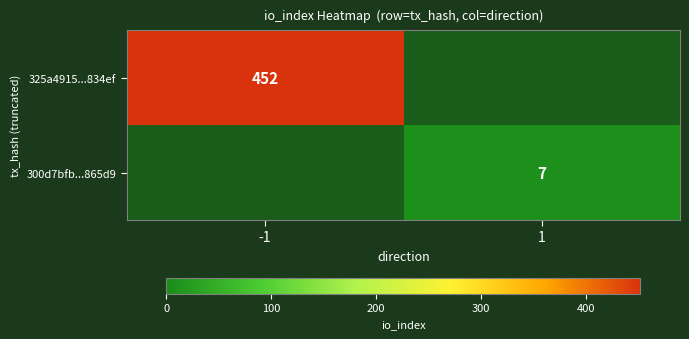

True or false: 325a4915...834ef has a value of 452 at -1.

True